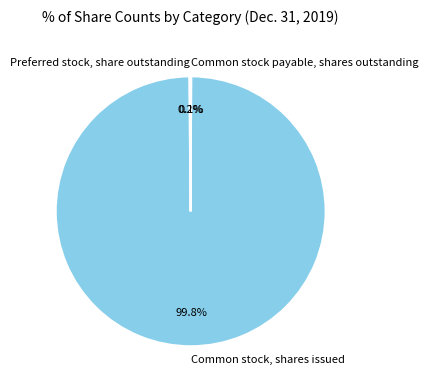

To the nearest percent, what percentage of the pie is Common stock, shares issued?

100%